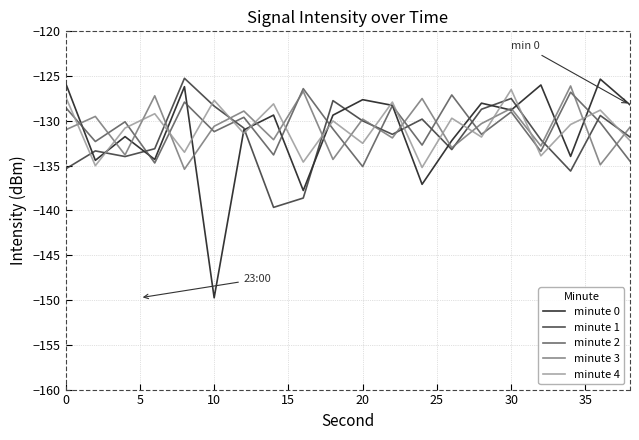

Count the number of categories in the chart.

20